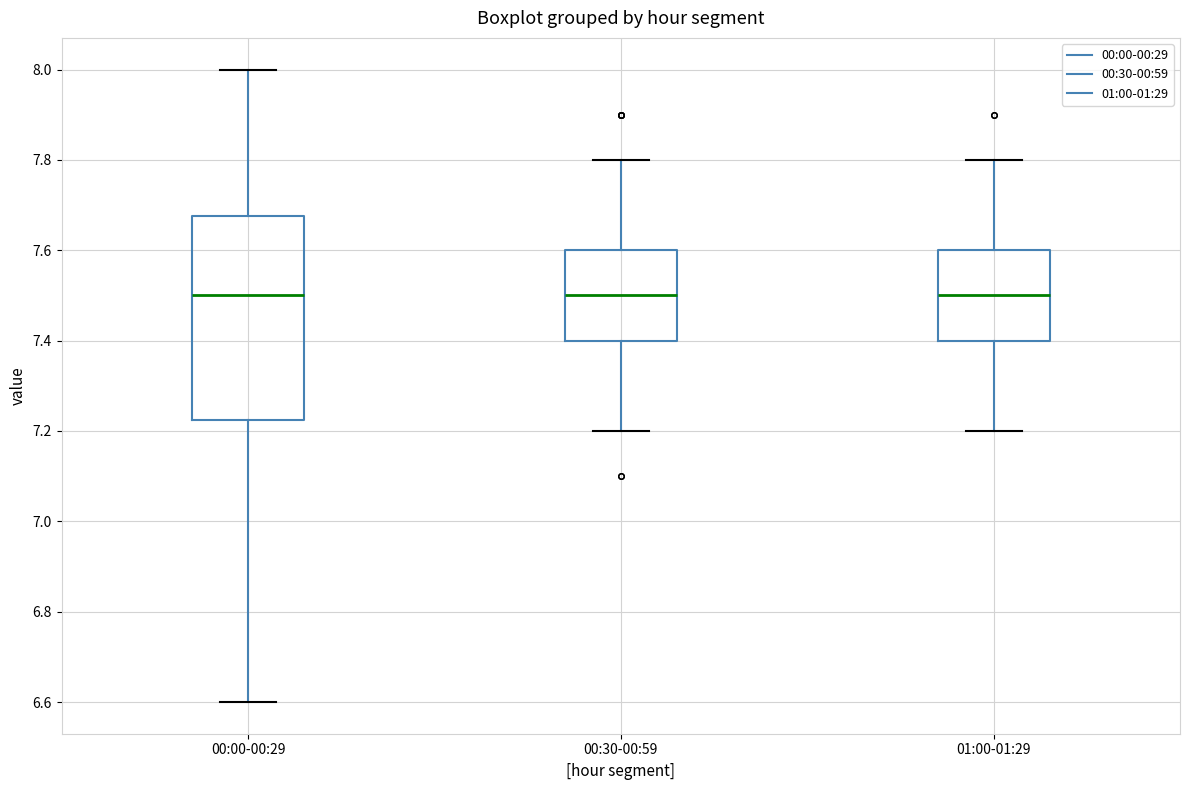

Reading left to right, transcribe this box plot: for each box, give where its median line is, the range the box spans, and where its two whiskers end, as read against the y-axis. The values are not printed on the chart, so give them approximately, as read against the axis.

00:00-00:29: median 7.50, box 7.22 to 7.68, whiskers 6.60 to 8.00
00:30-00:59: median 7.50, box 7.40 to 7.60, whiskers 7.20 to 7.80
01:00-01:29: median 7.50, box 7.40 to 7.60, whiskers 7.20 to 7.80